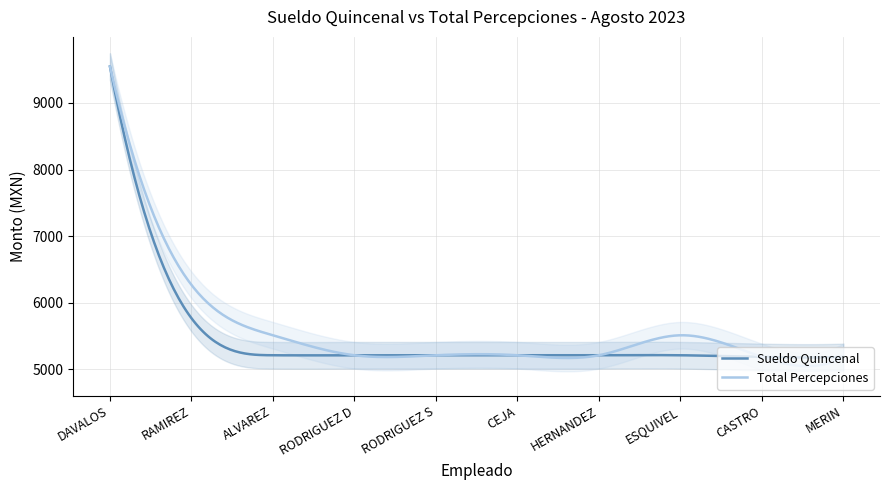

Does the chart have visible grid lines?

Yes